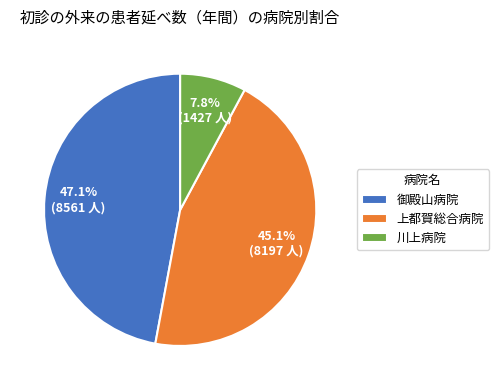

Do 川上病院 and 御殿山病院 together represent more than half of the pie?

Yes